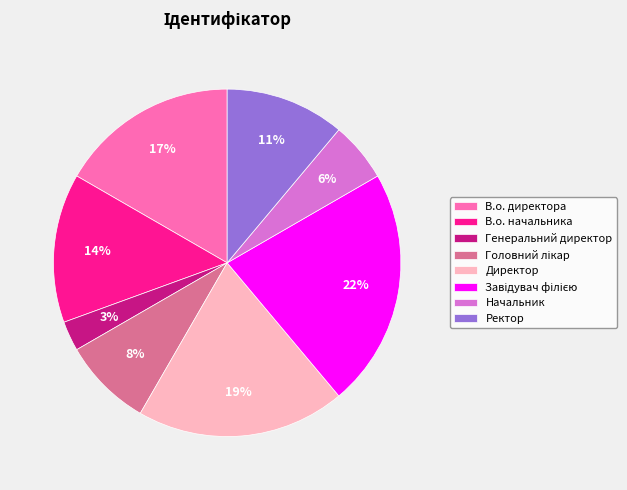

Which slice is the smallest?

Генеральний директор